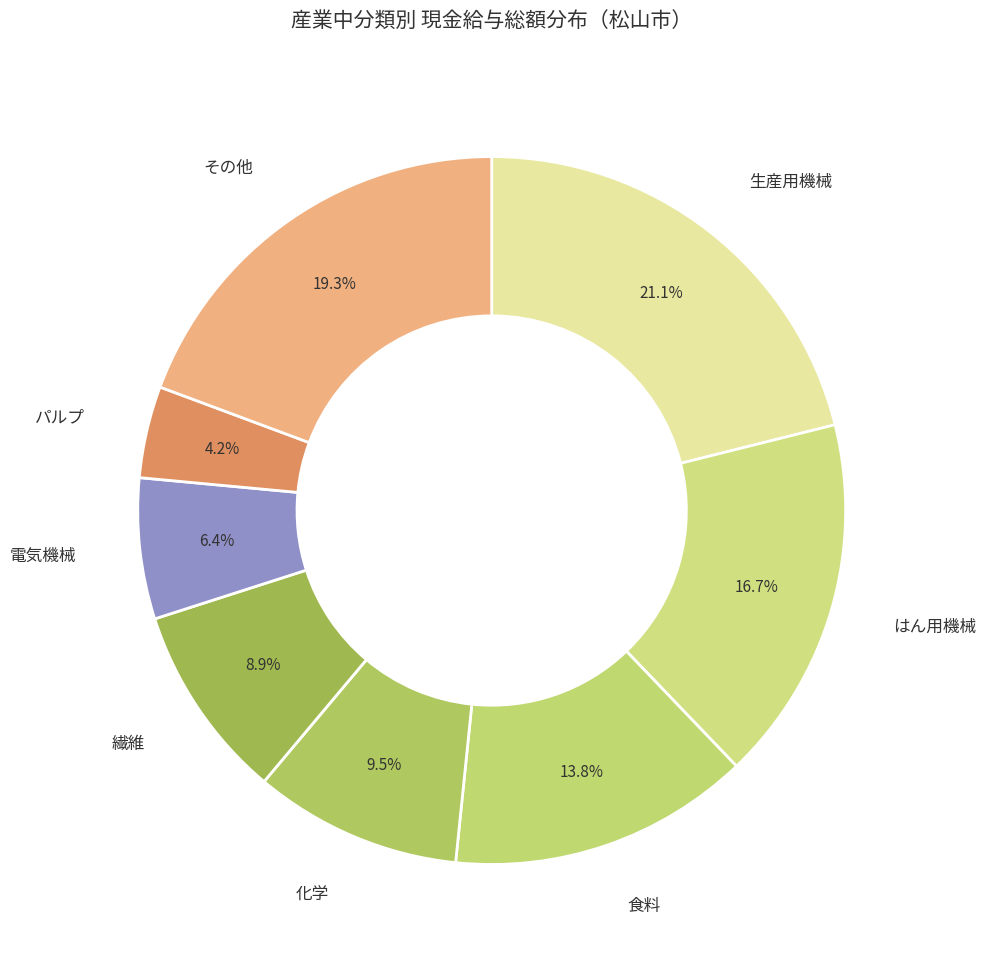

How many segments does this pie chart have?

8